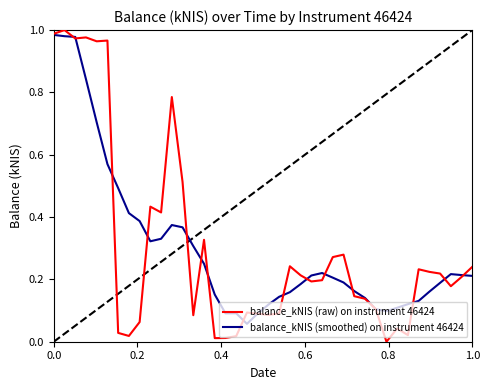

List the series in order of their overall mean, lowest first.

balance_kNIS (smoothed) on instrument 46424, balance_kNIS (raw) on instrument 46424